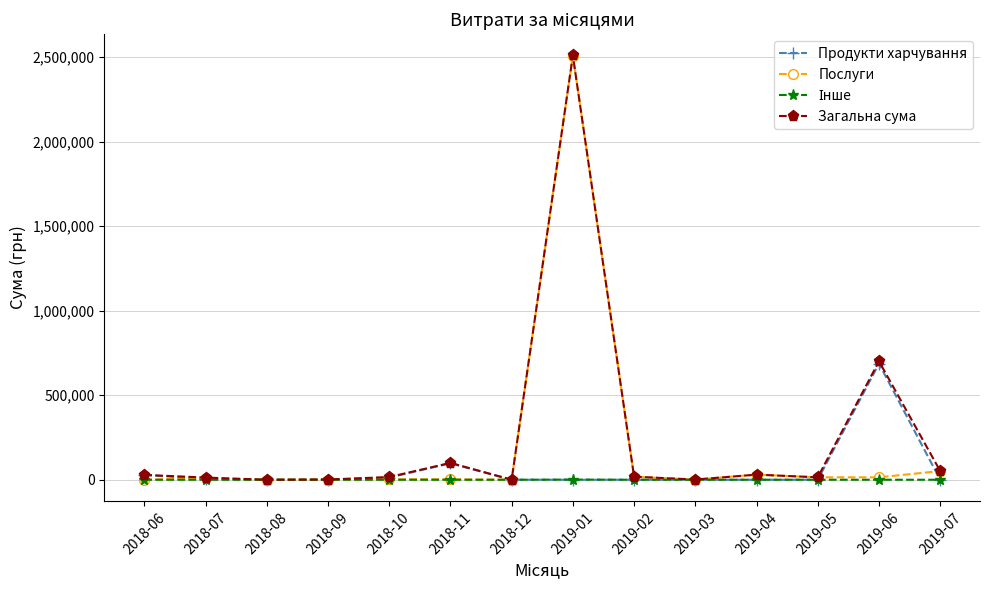

Which category has the highest value across all series?

2019-01